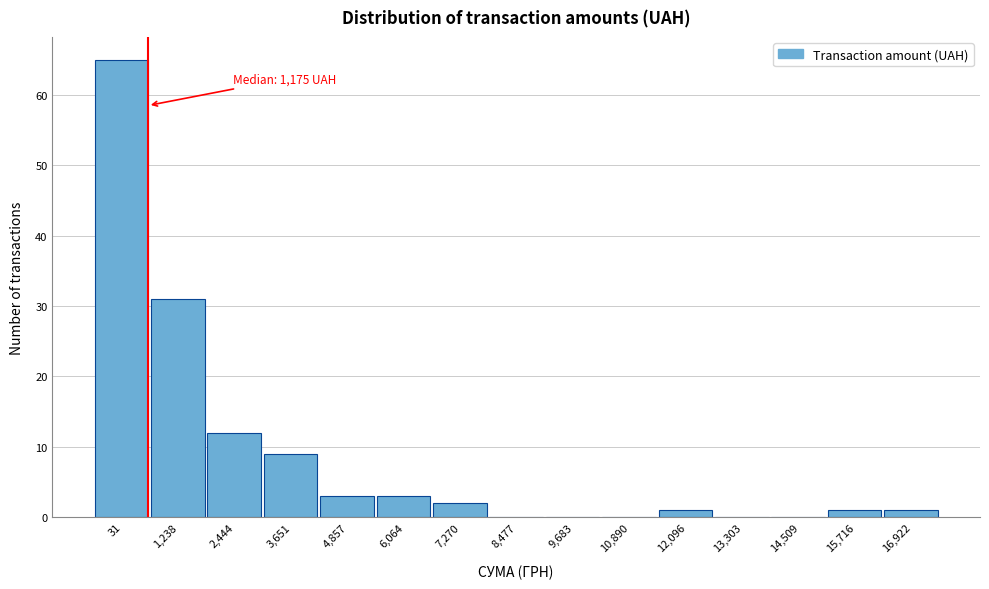

Reading left to right, transcribe all the data shown in this chart.

31=65	1,238=31	2,444=12	3,651=9	4,857=3	6,064=3	7,270=2	8,477=0	9,683=0	10,890=0	12,096=1	13,303=0	14,509=0	15,716=1	16,922=1